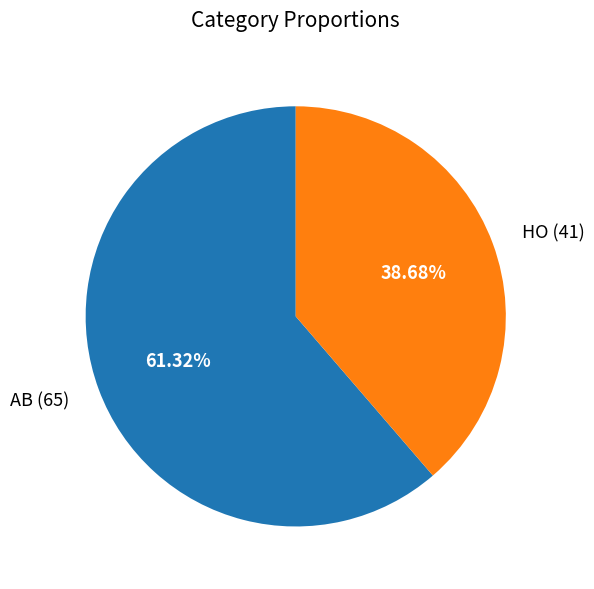

To the nearest percent, what percentage of the pie is AB?

61%